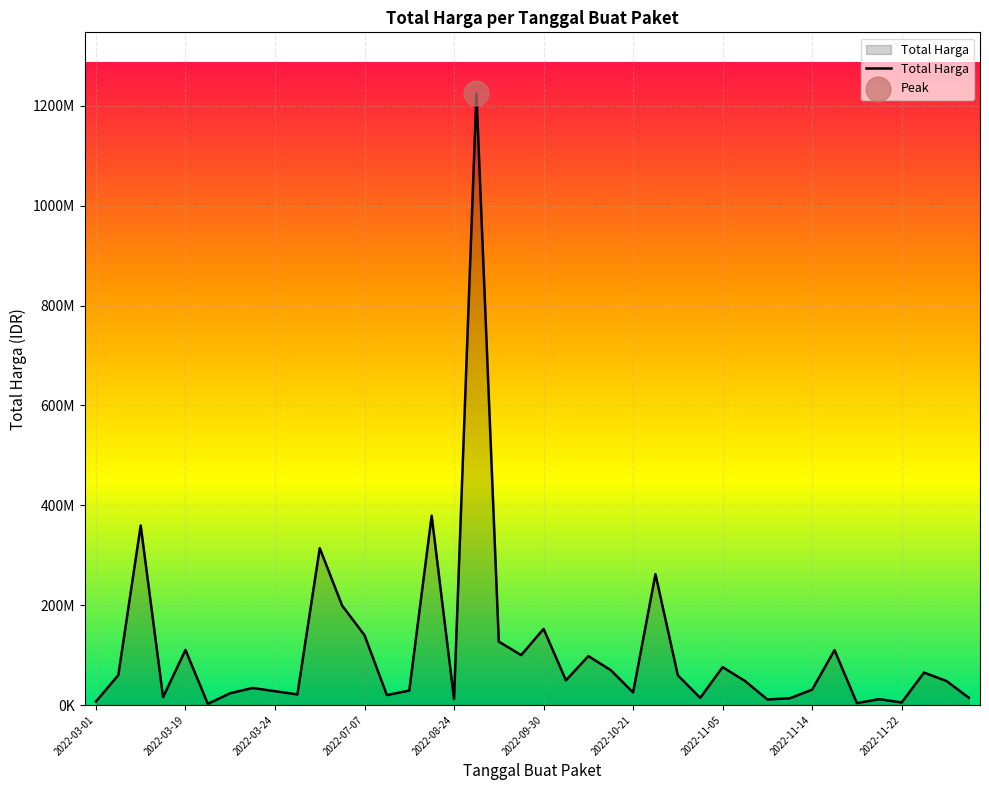

Does the chart have visible grid lines?

Yes